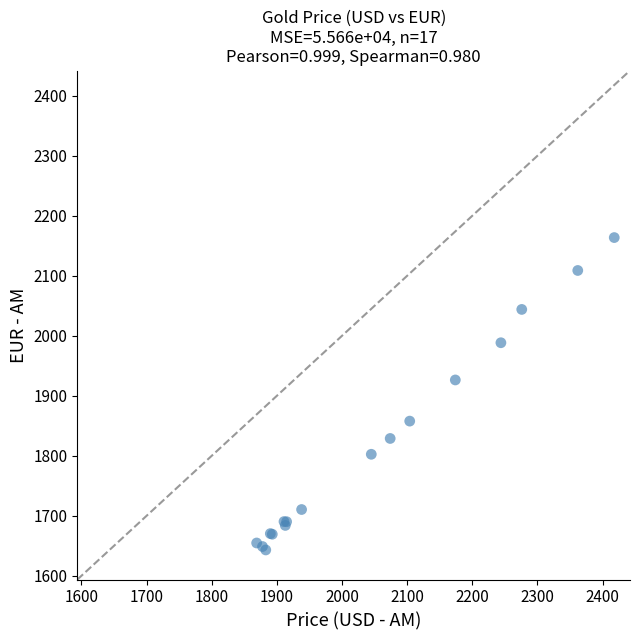

What Y value in the scatter plot is closest to 1903?

1926.5